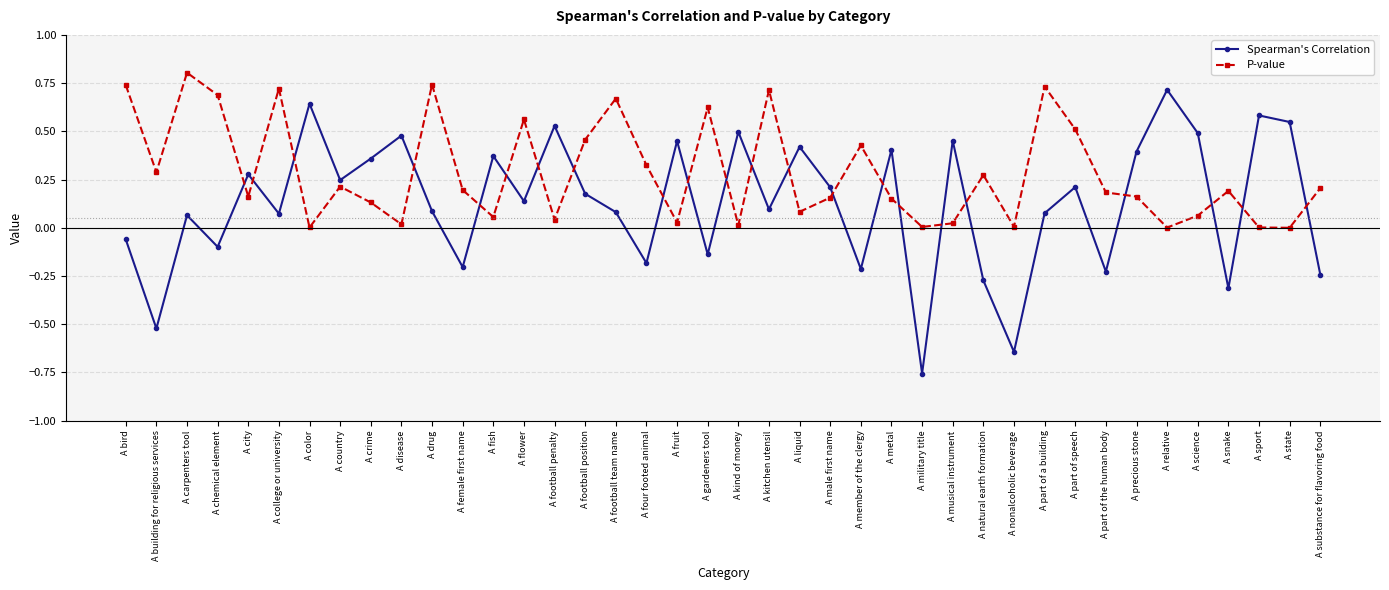

What is the sum of the P-value values at A chemical element and A building for religious services?

1.0